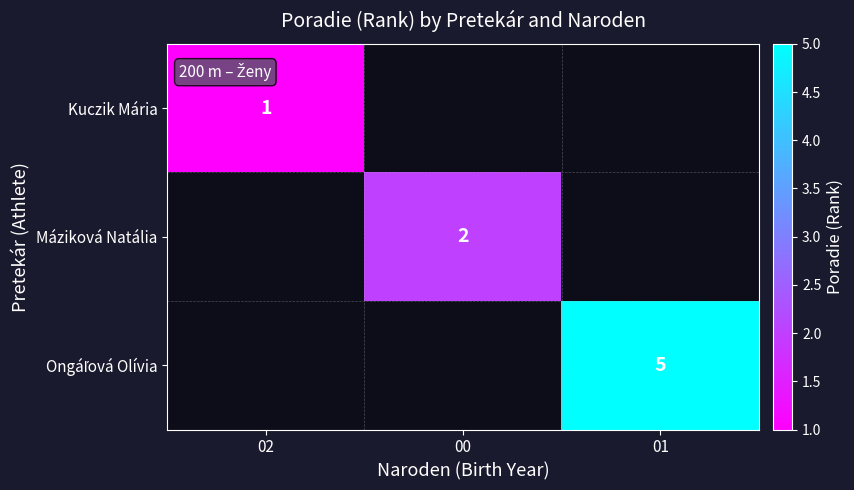

What is the smallest value displayed?

1.0